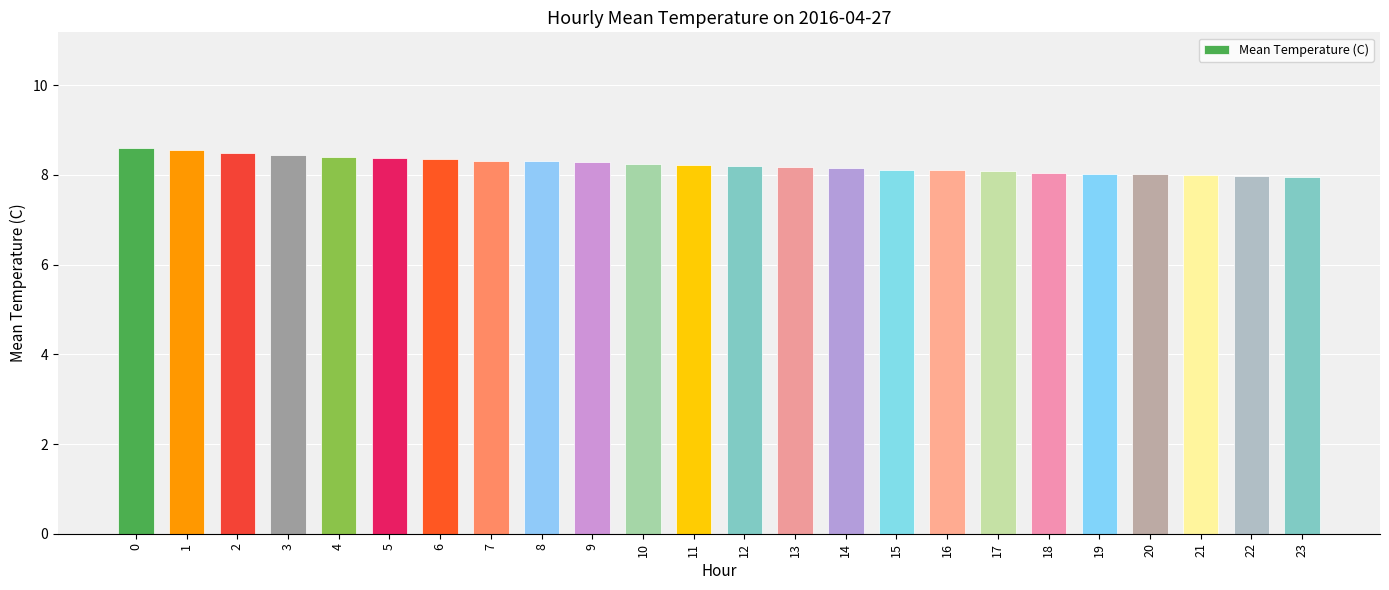

The chart shows a value of 2.1 at 18. True or false?

False